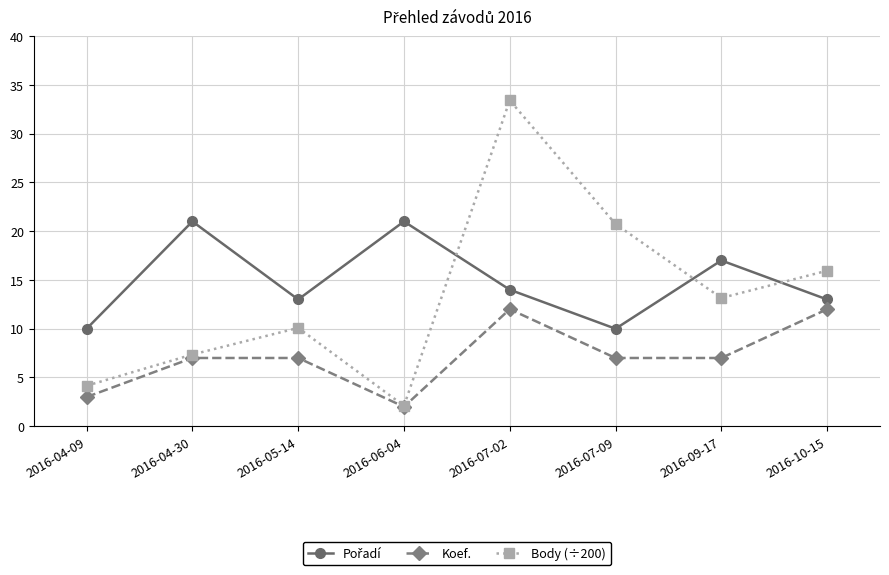

Is the value of Body (÷200) at 2016-05-14 greater than the value of Koef. at 2016-07-02?

No